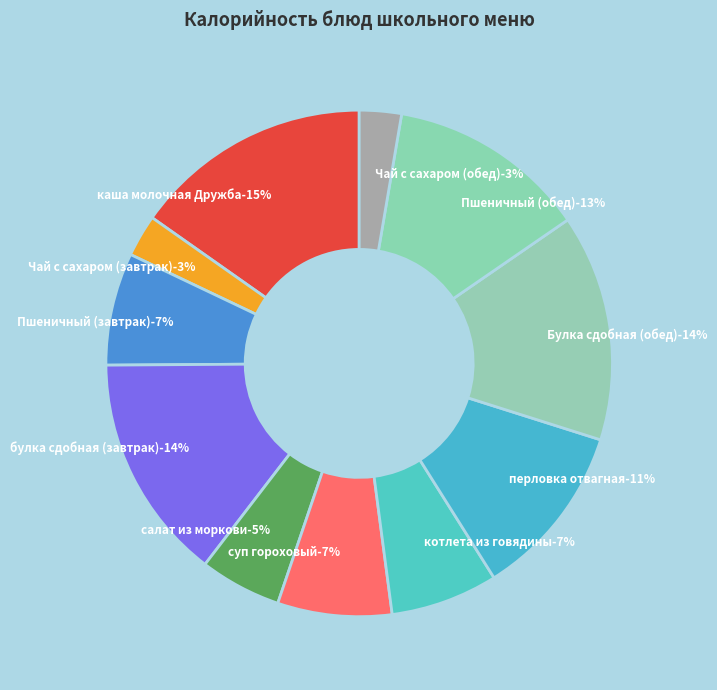

What is the smallest slice in the pie chart?

Чай с сахаром (завтрак)